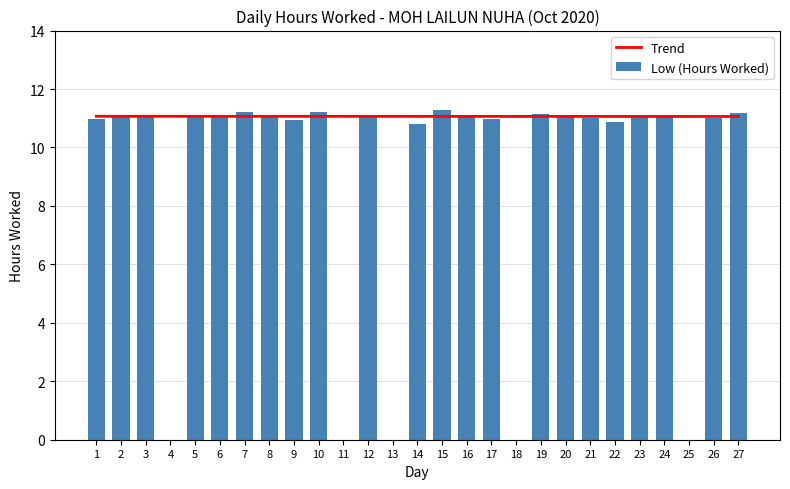

What is the sum of the values at 26 and 17?

22.0